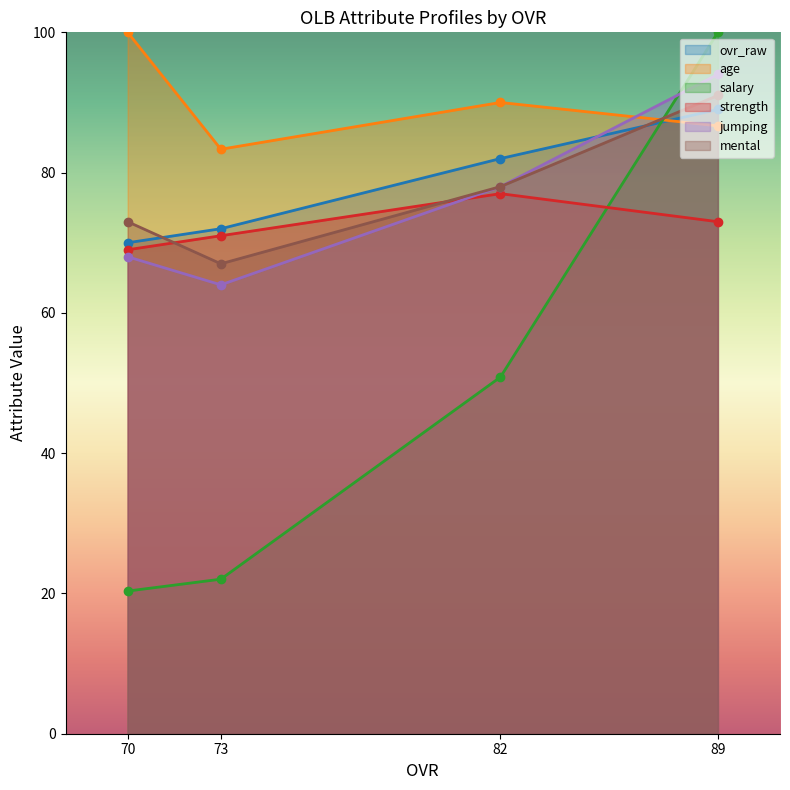

After their last crossing, which series has the higher values: ovr_raw or mental?

mental